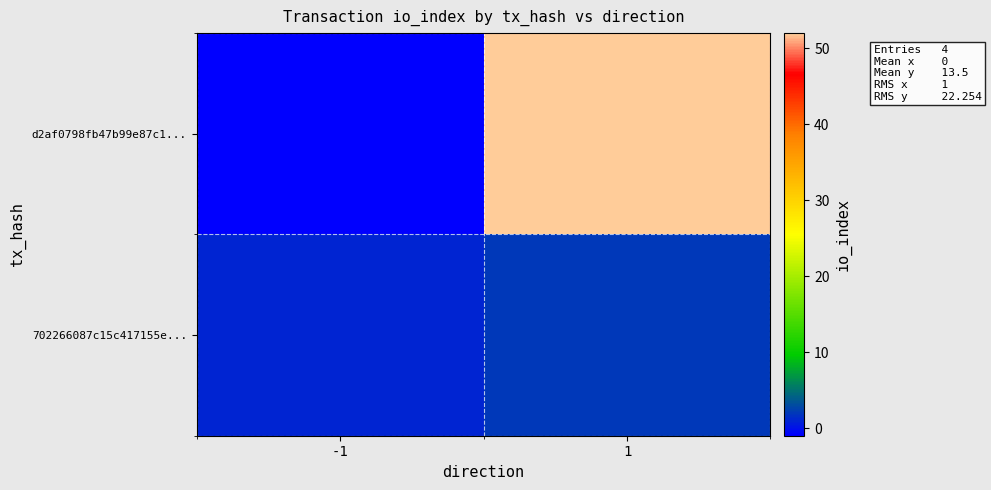

Rank the series by their average value, from lowest to highest.

row_1, row_0